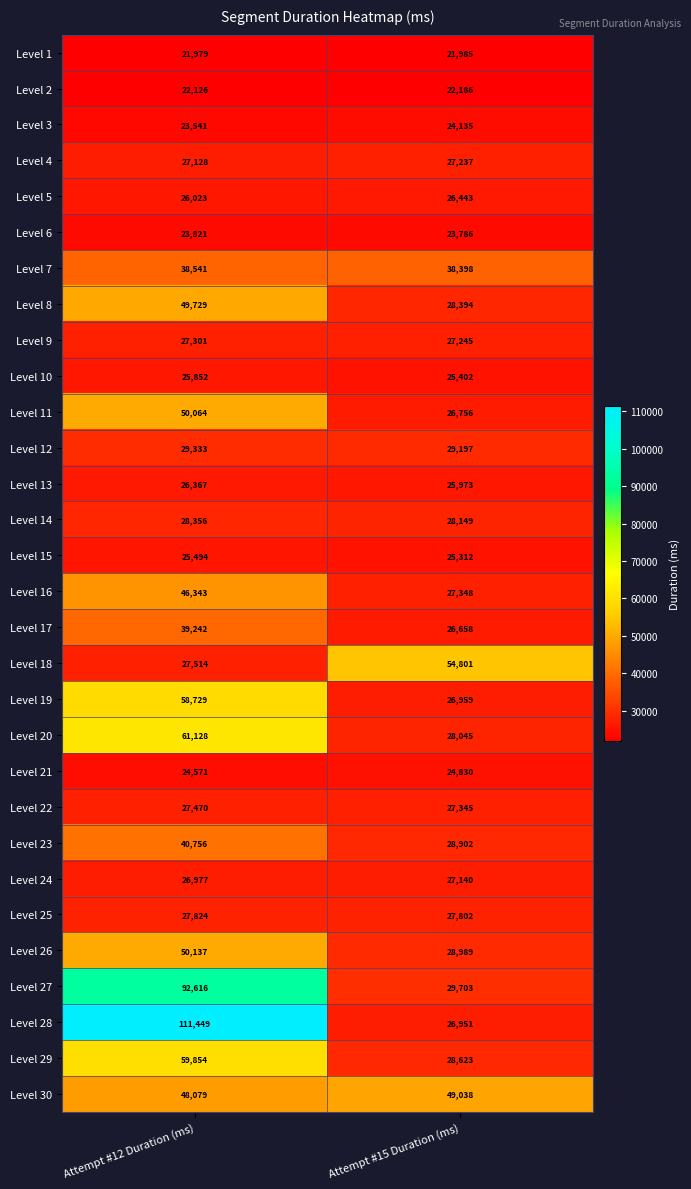

At which category is the sum across all series the highest?

Attempt #12 Duration (ms)